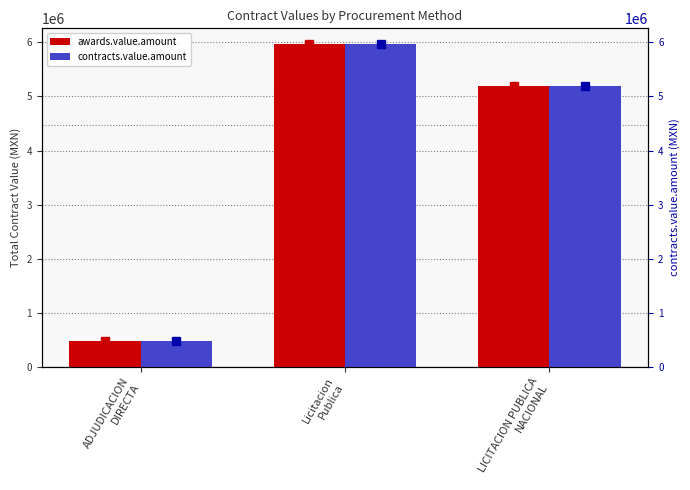

What is the sum of the contracts.value.amount values at ADJUDICACION
DIRECTA and LICITACION PUBLICA
NACIONAL?

5674082.9